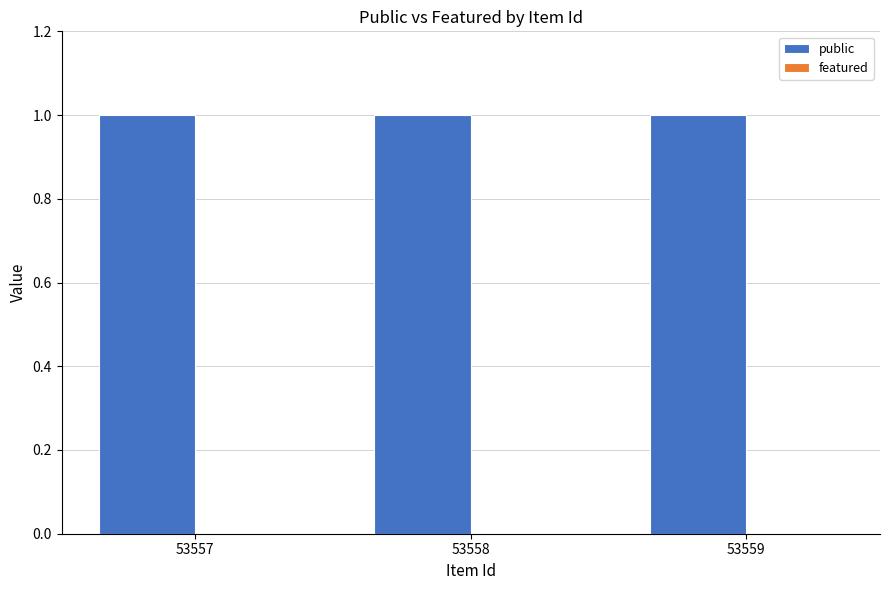

Read the public value at 53558.

1